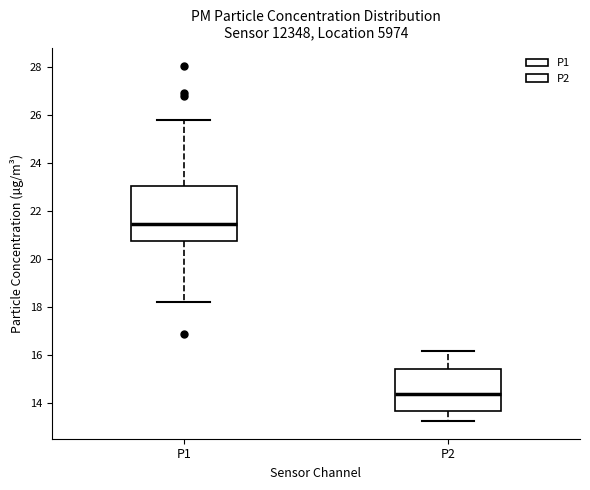

Reading left to right, transcribe this box plot: for each box, give where its median line is, the range the box spans, and where its two whiskers end, as read against the y-axis. The values are not printed on the chart, so give them approximately, as read against the axis.

P1: median 21.4, box 20.8 to 23.0, whiskers 18.2 to 25.8
P2: median 14.4, box 13.6 to 15.4, whiskers 13.2 to 16.2